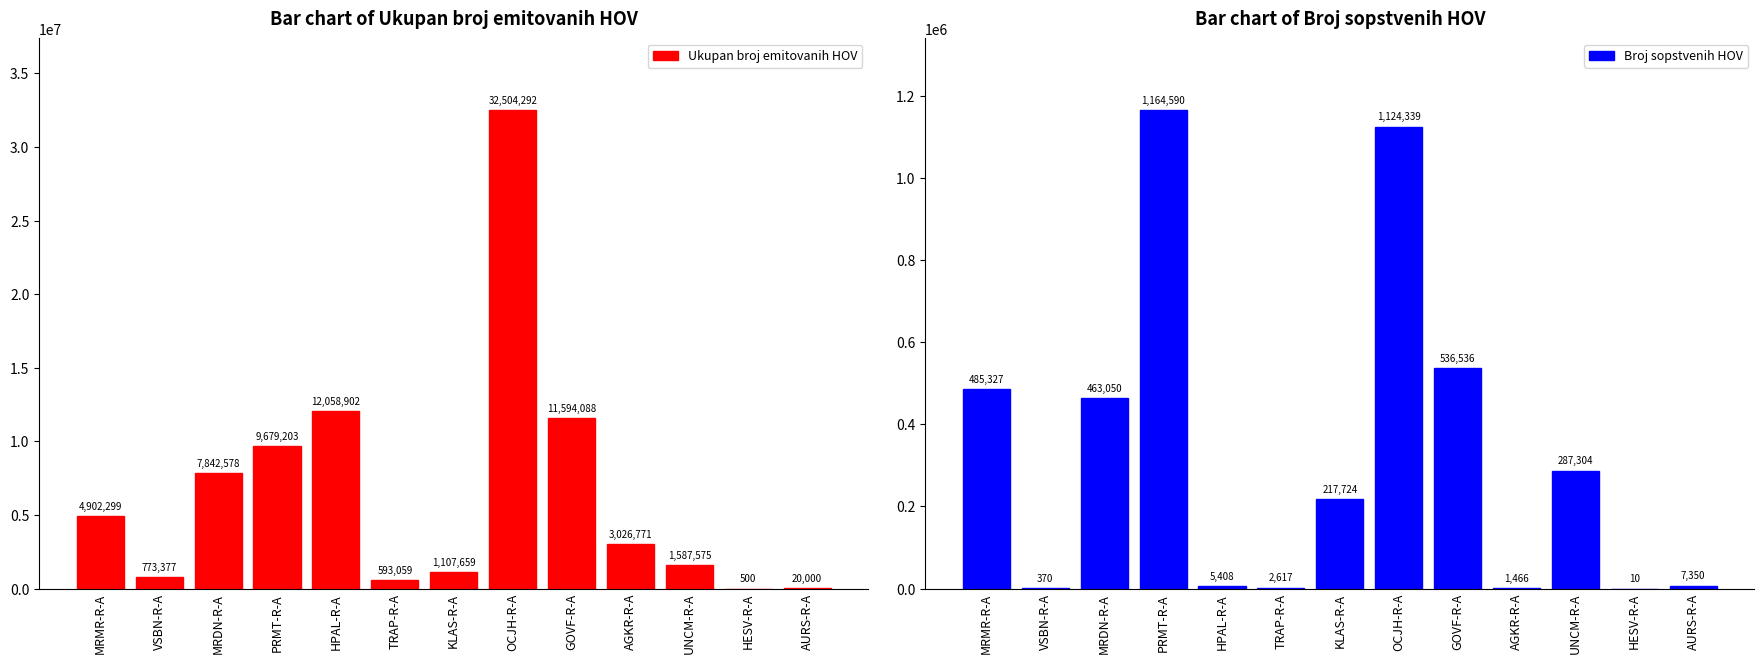

Which category has the lowest value in the Broj sopstvenih HOV series?

HESV-R-A